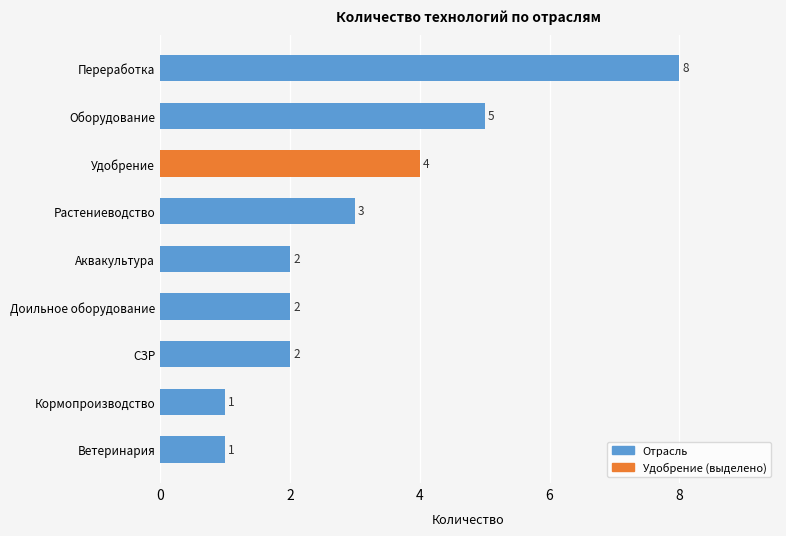

The value at Кормопроизводство is 1. True or false?

True